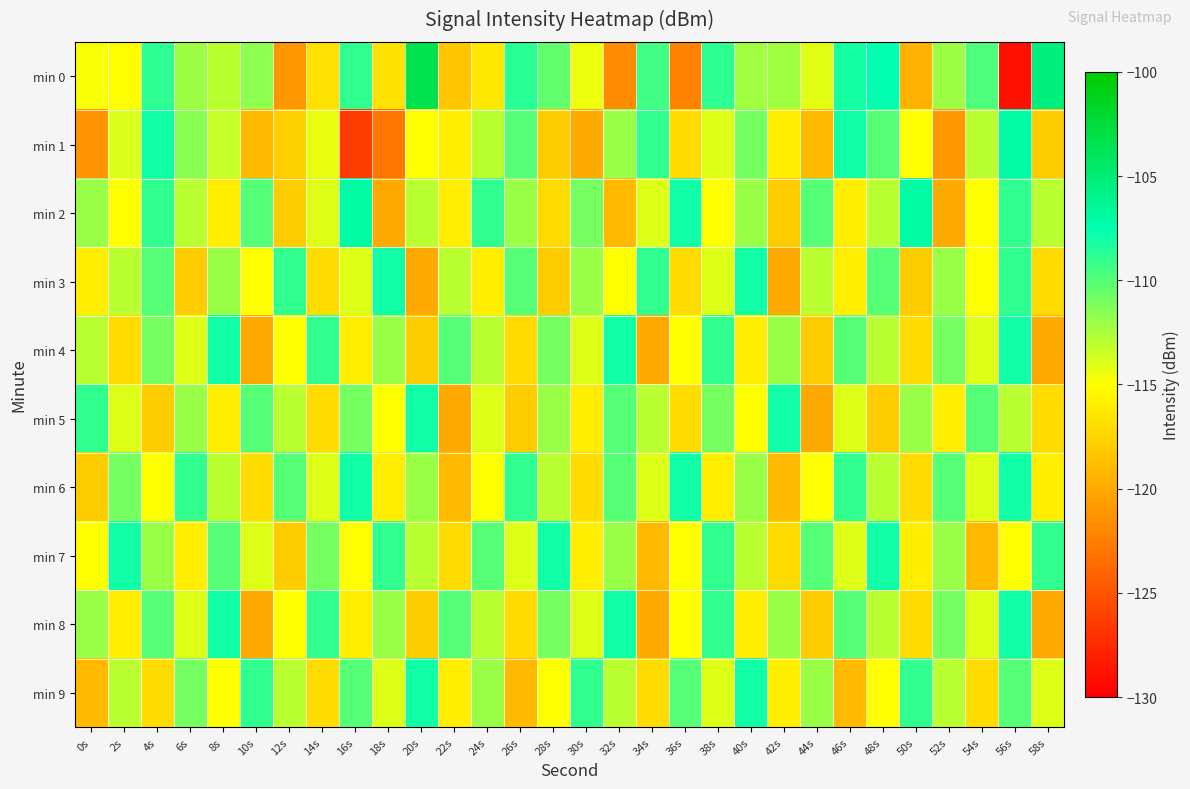

How many data points does each series have?

30